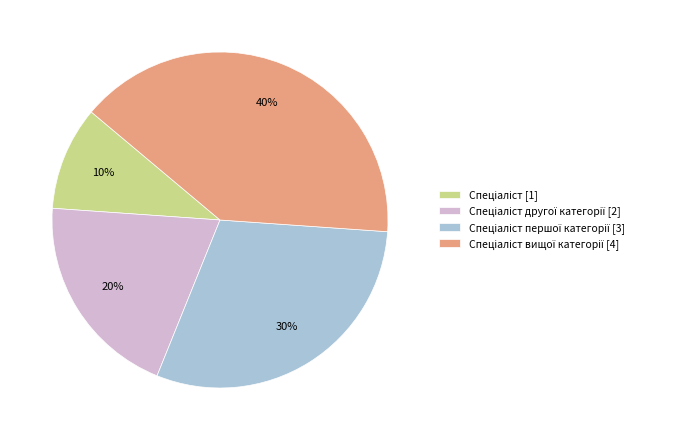

Is there a majority slice in this chart?

No